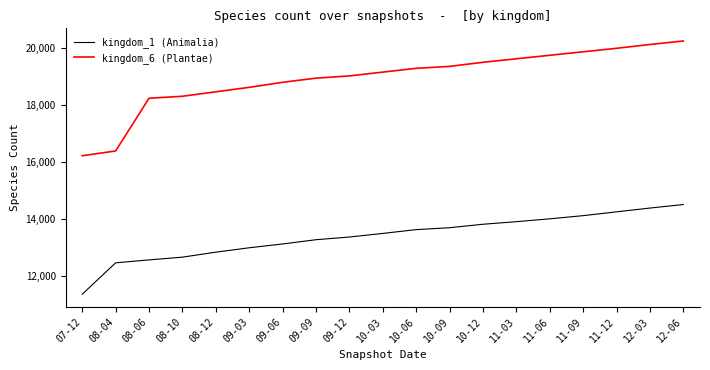

What is the sum of the kingdom_1 (Animalia) values at 08-10 and 07-12?

24045